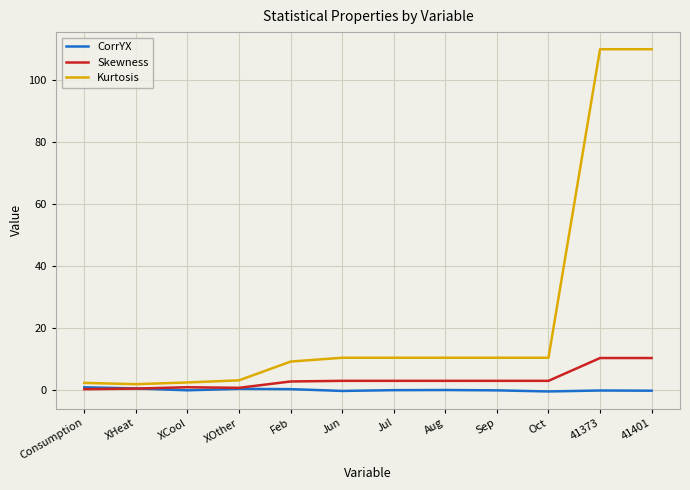

Between Jul and 41373, which series saw the biggest shift?

Kurtosis